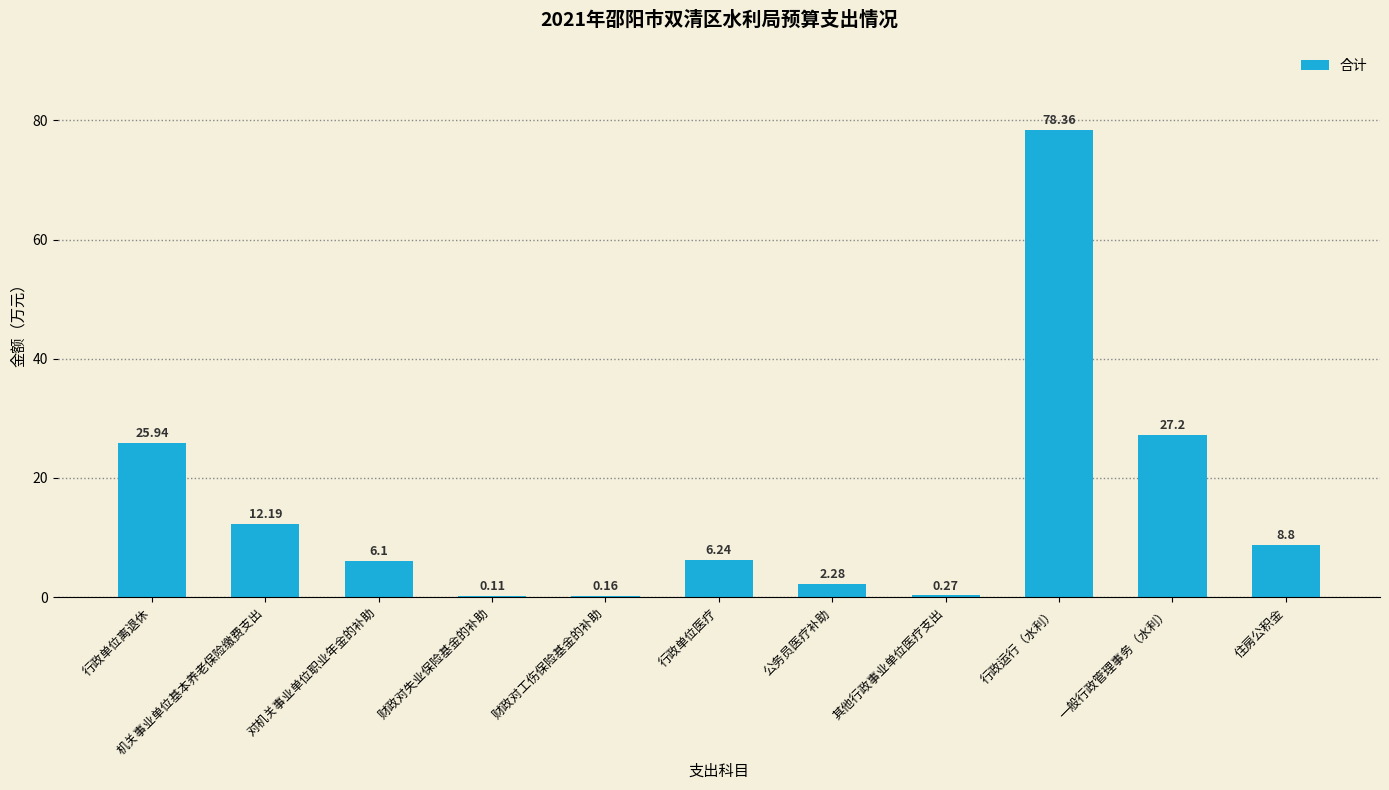

What is the change in value from 行政单位离退休 to 财政对工伤保险基金的补助?

-25.8